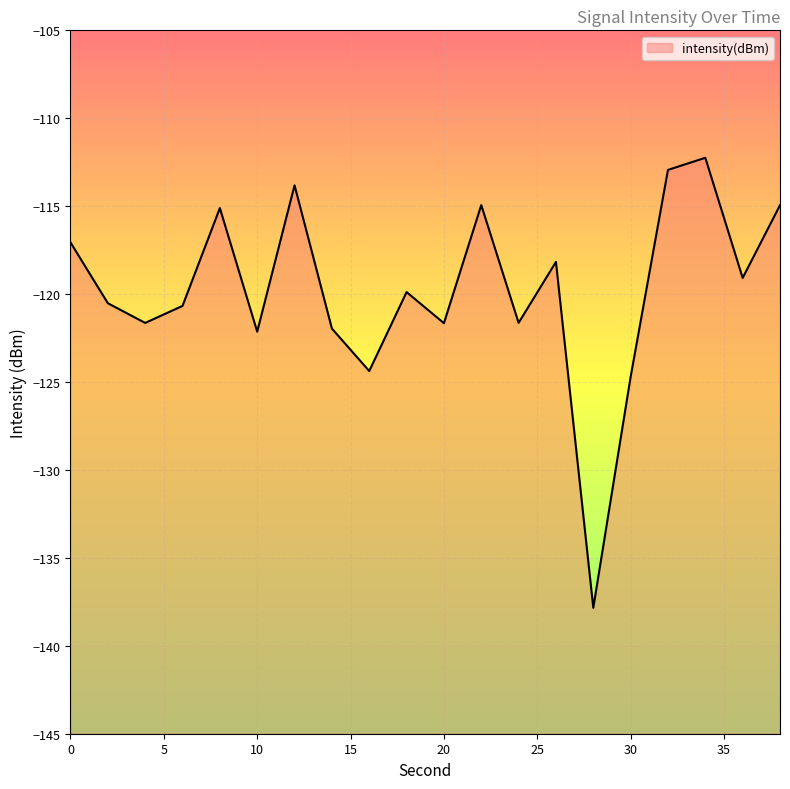

How many values are below -119?

12